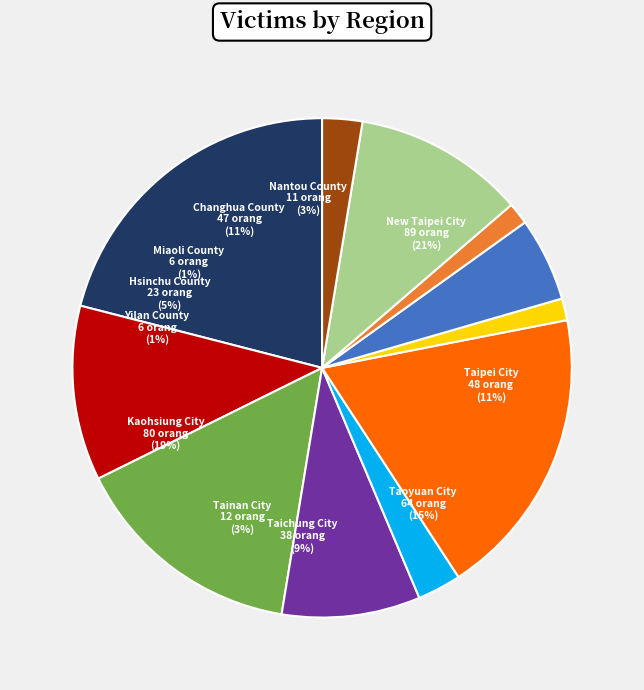

Rank the categories by value from highest to lowest.

New Taipei City, Kaohsiung City, Taoyuan City, Taipei City, Changhua County, Taichung City, Hsinchu County, Tainan City, Nantou County, Yilan County, Miaoli County